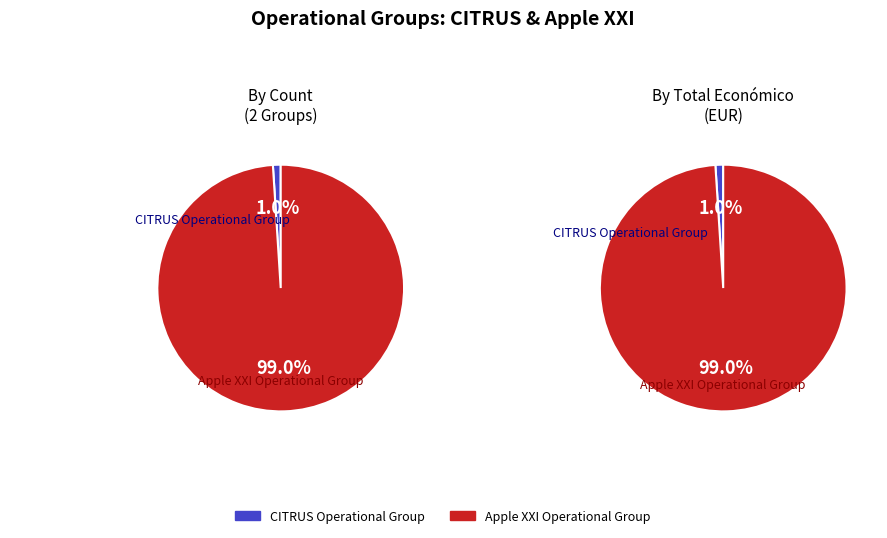

To the nearest percent, what is the difference between the largest and smallest slice percentages?

98%